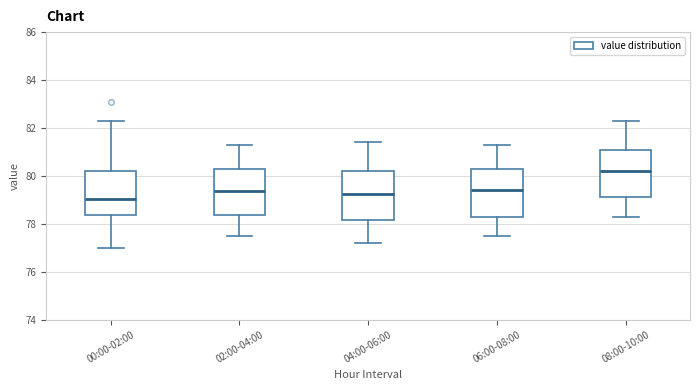

Reading left to right, transcribe this box plot: for each box, give where its median line is, the range the box spans, and where its two whiskers end, as read against the y-axis. The values are not printed on the chart, so give them approximately, as read against the axis.

00:00-02:00: median 79.0, box 78.4 to 80.2, whiskers 77.0 to 82.4
02:00-04:00: median 79.4, box 78.4 to 80.4, whiskers 77.6 to 81.4
04:00-06:00: median 79.2, box 78.2 to 80.2, whiskers 77.2 to 81.4
06:00-08:00: median 79.4, box 78.4 to 80.4, whiskers 77.6 to 81.4
08:00-10:00: median 80.2, box 79.2 to 81.2, whiskers 78.4 to 82.4